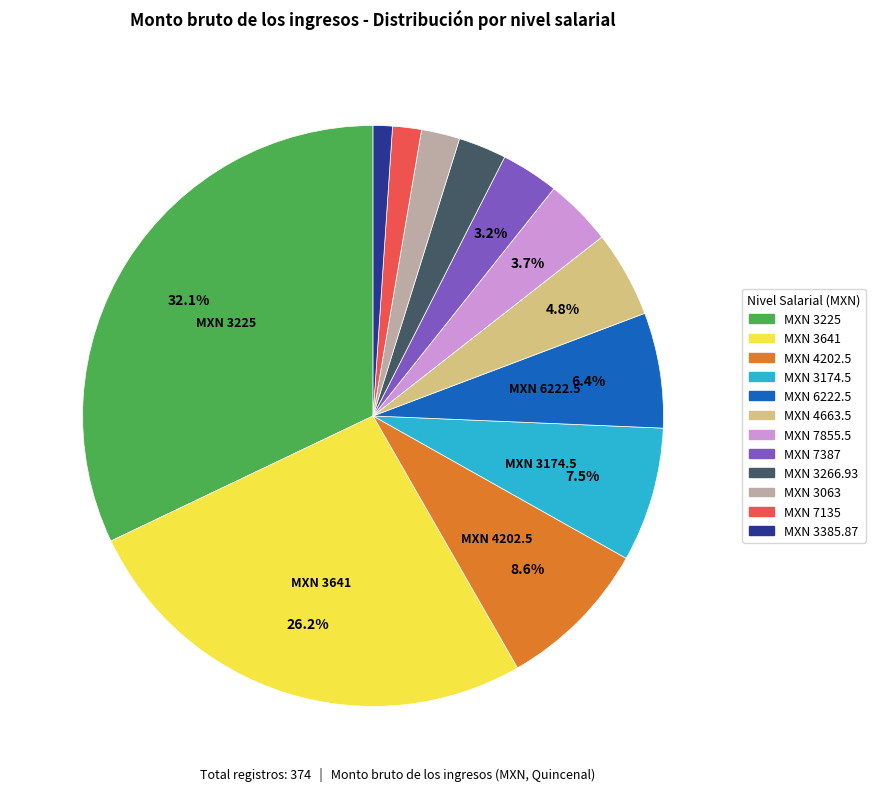

Is there a majority slice in this chart?

No